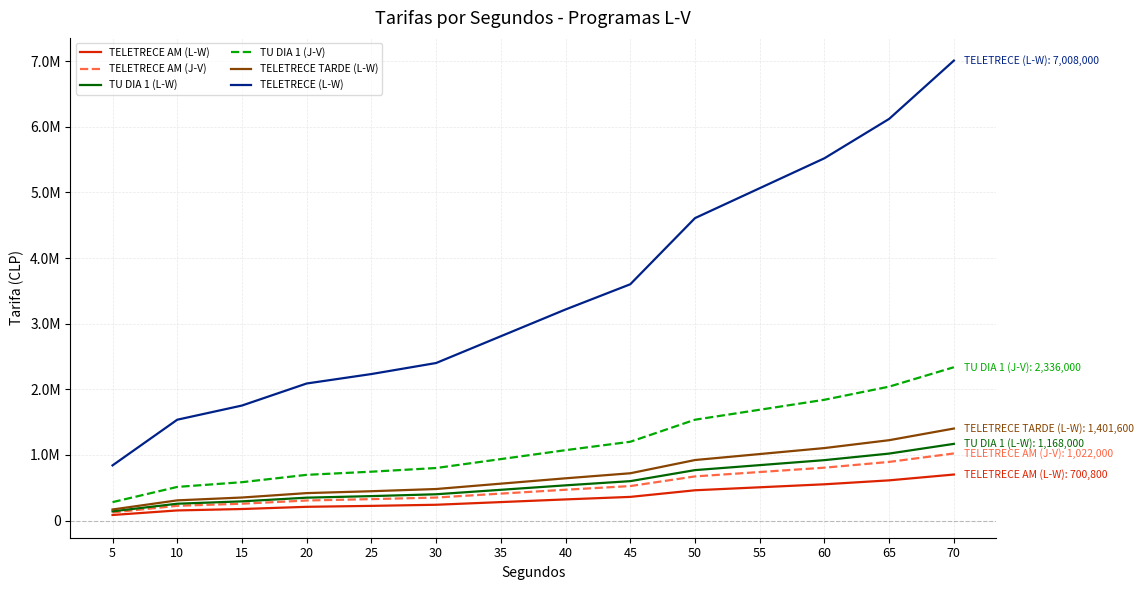

At which label does TELETRECE (L-W) first exceed 3216000?

45